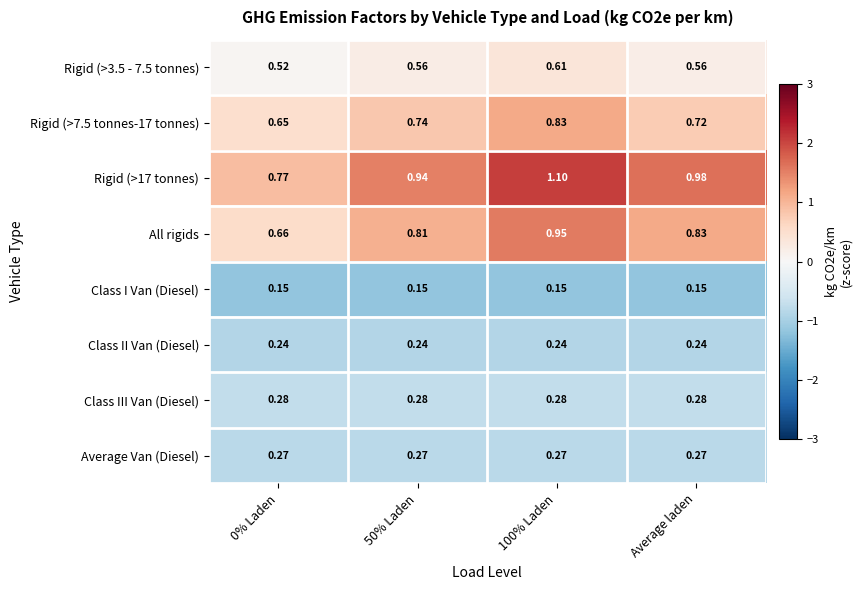

Is the value of Class I Van (Diesel) at 0% Laden greater than the value of Rigid (>3.5 - 7.5 tonnes) at Average laden?

No